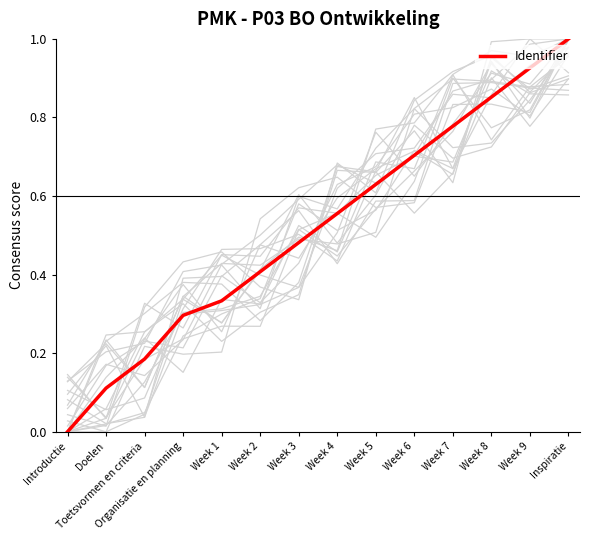

Read the value at Week 1.

0.3